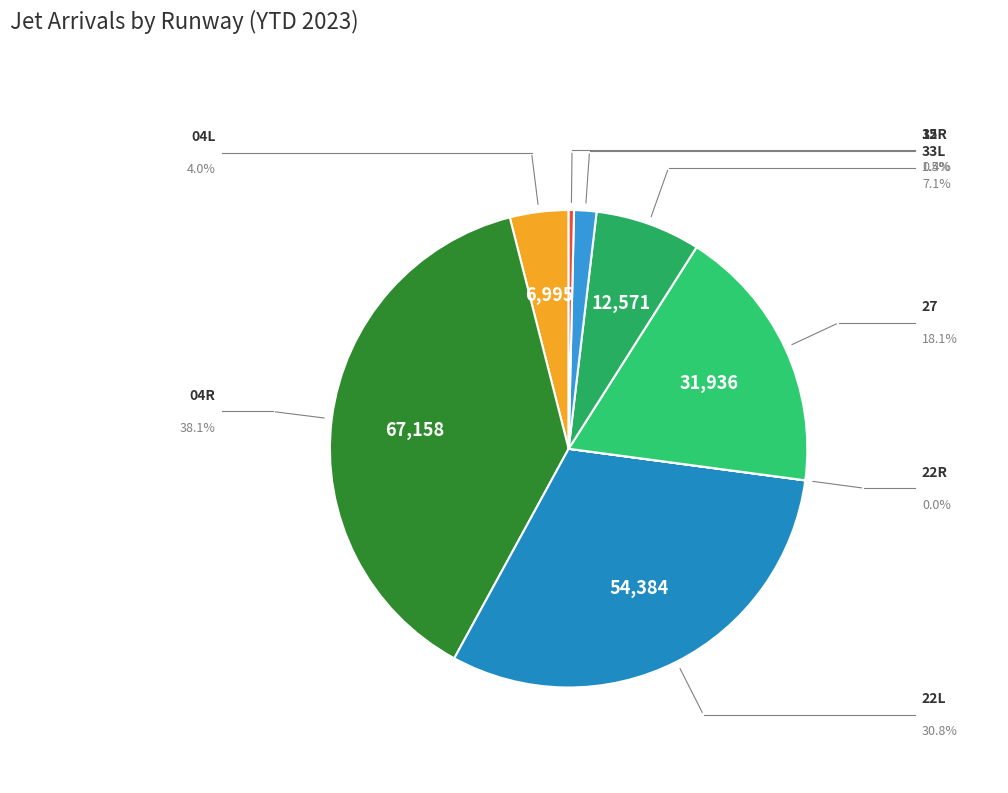

Which slice is the largest?

04R